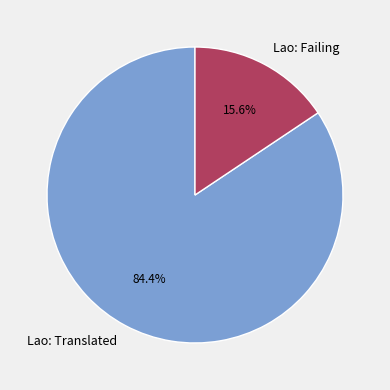

Rank the categories by value from lowest to highest.

Lao: Failing, Lao: Translated